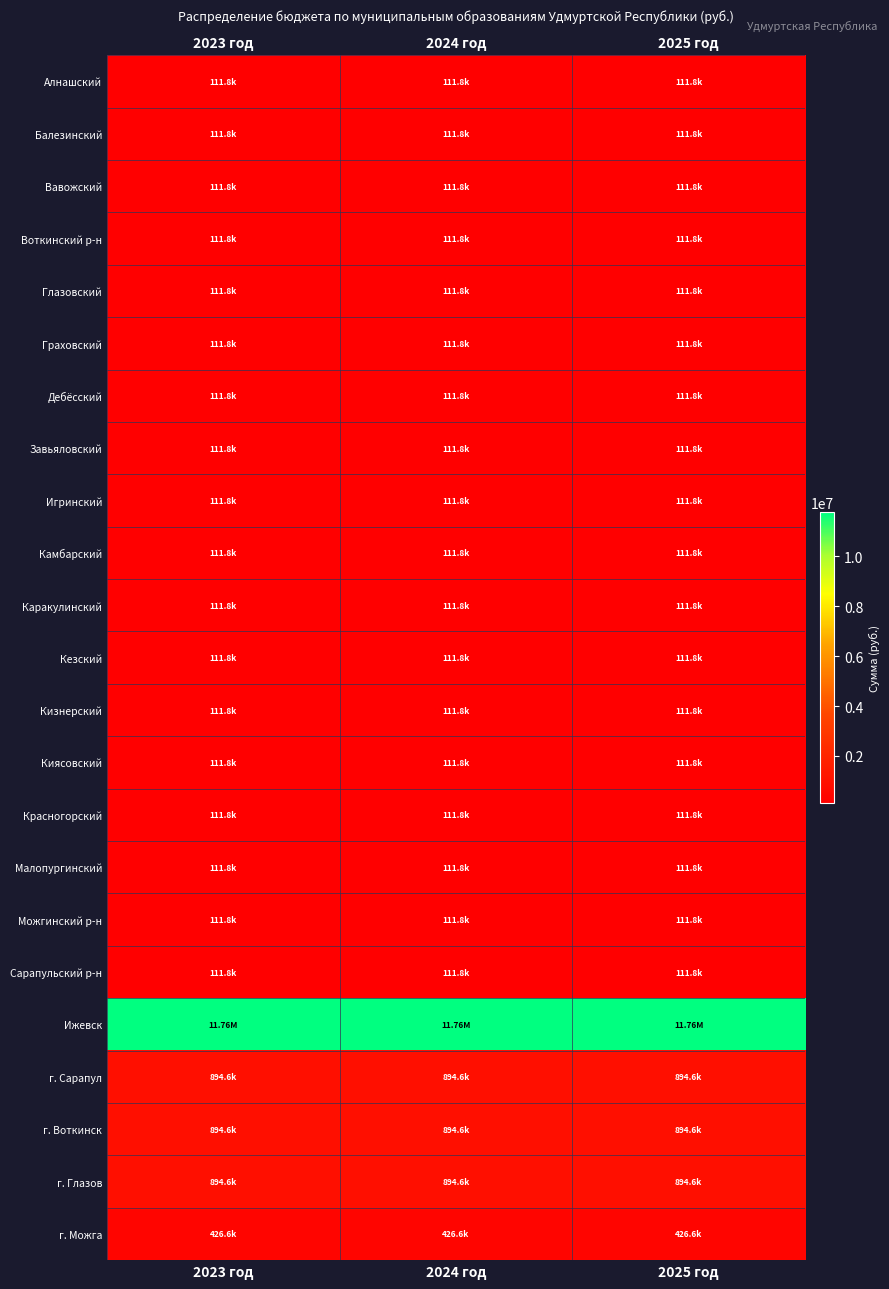

Reading left to right, transcribe all the data shown in this chart.

Алнашский: 2023 год=111824.1	2024 год=111824.1	2025 год=111824.1
Балезинский: 2023 год=111824.1	2024 год=111824.1	2025 год=111824.1
Вавожский: 2023 год=111824.2	2024 год=111824.2	2025 год=111824.2
Воткинский р-н: 2023 год=111824.0	2024 год=111824.0	2025 год=111824.0
Глазовский: 2023 год=111824.1	2024 год=111824.1	2025 год=111824.1
Граховский: 2023 год=111824.1	2024 год=111824.1	2025 год=111824.1
Дебёсский: 2023 год=111824.1	2024 год=111824.1	2025 год=111824.1
Завьяловский: 2023 год=111824.1	2024 год=111824.1	2025 год=111824.1
Игринский: 2023 год=111824.1	2024 год=111824.1	2025 год=111824.1
Камбарский: 2023 год=111824.1	2024 год=111824.1	2025 год=111824.1
Каракулинский: 2023 год=111824.1	2024 год=111824.1	2025 год=111824.1
Кезский: 2023 год=111824.1	2024 год=111824.1	2025 год=111824.1
Кизнерский: 2023 год=111824.2	2024 год=111824.2	2025 год=111824.2
Киясовский: 2023 год=111824.2	2024 год=111824.2	2025 год=111824.2
Красногорский: 2023 год=111824.2	2024 год=111824.2	2025 год=111824.2
Малопургинский: 2023 год=111824.2	2024 год=111824.2	2025 год=111824.2
Можгинский р-н: 2023 год=111824.0	2024 год=111824.0	2025 год=111824.0
Сарапульский р-н: 2023 год=111824.1	2024 год=111824.1	2025 год=111824.1
Ижевск: 2023 год=11758528.2	2024 год=11758528.2	2025 год=11758528.2
г. Сарапул: 2023 год=894592.5	2024 год=894592.5	2025 год=894592.5
г. Воткинск: 2023 год=894592.0	2024 год=894592.0	2025 год=894592.0
г. Глазов: 2023 год=894592.5	2024 год=894592.5	2025 год=894592.5
г. Можга: 2023 год=426592.5	2024 год=426592.5	2025 год=426592.5